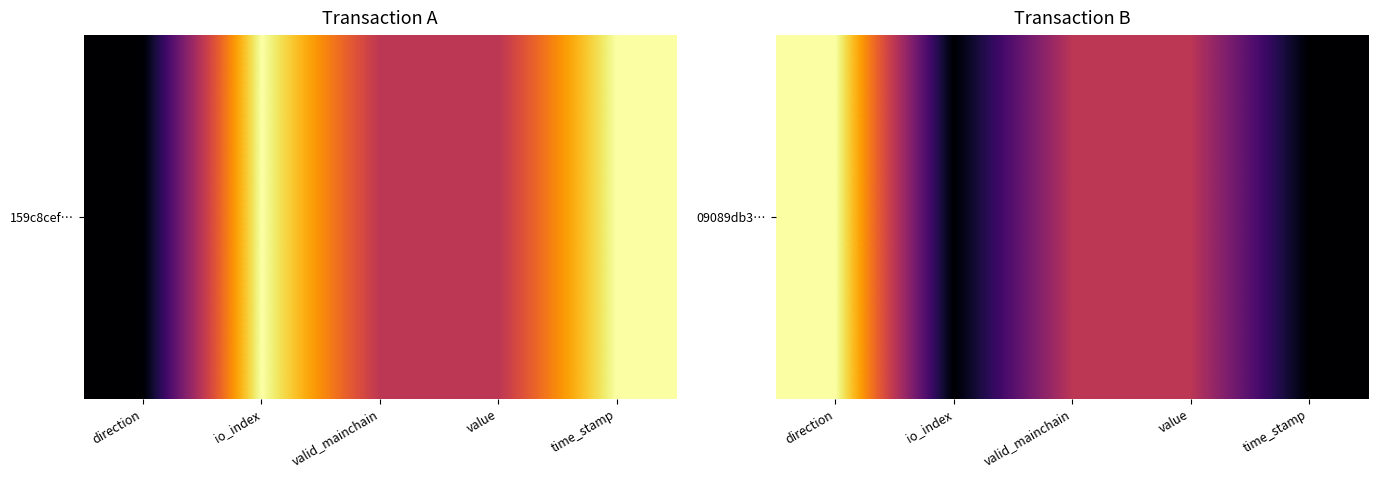

List the labels in order of value, smallest first.

io_index, time_stamp, valid_mainchain, value, direction